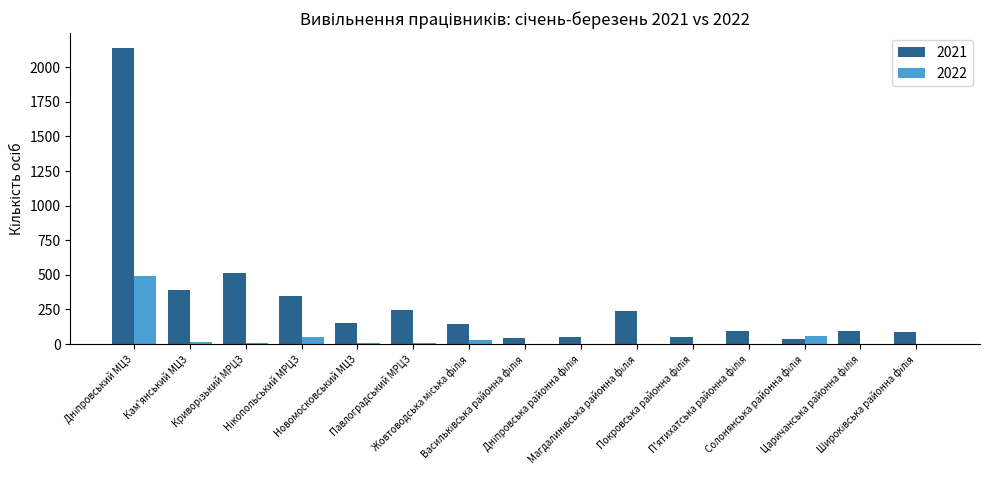

What is the sum of all 2022 values?

665